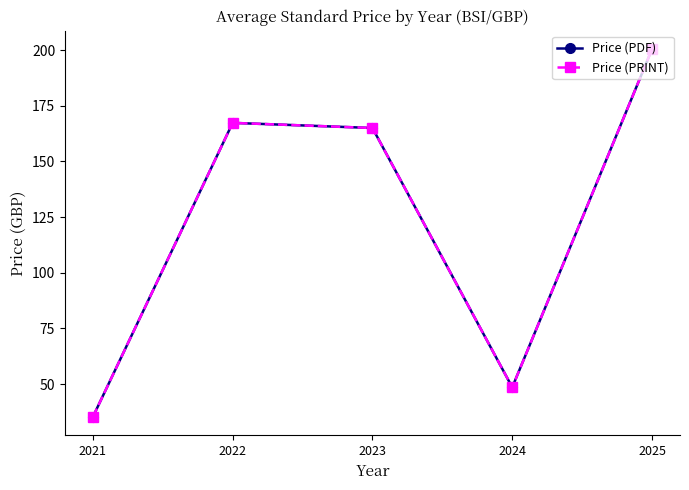

Reading right to left, transcribe all the data shown in this chart.

Price (PDF): 2025=200.4	2024=48.6	2023=165.0	2022=167.3	2021=35.3
Price (PRINT): 2025=200.4	2024=48.6	2023=165.0	2022=167.3	2021=35.3